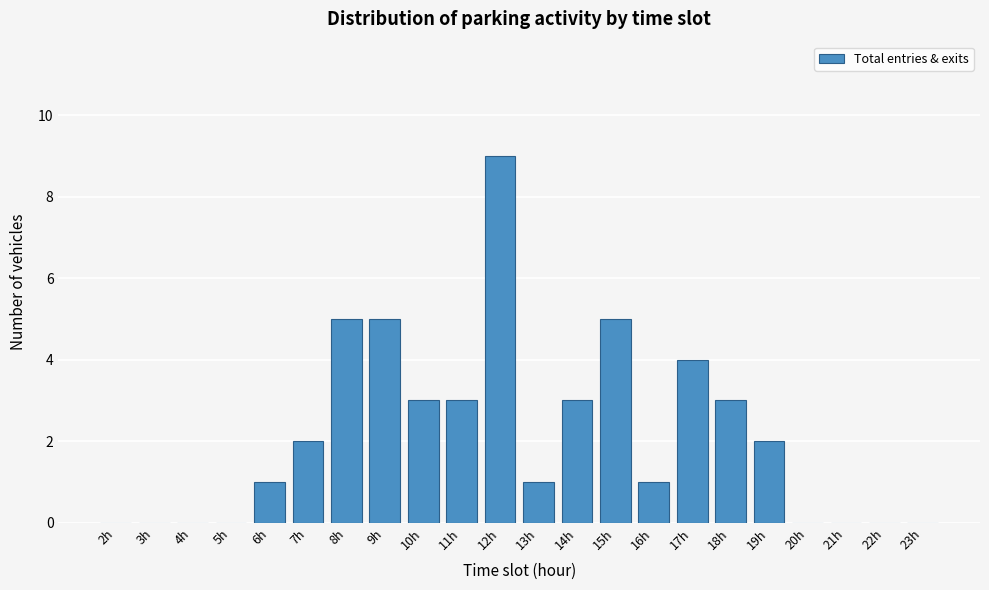

Reading left to right, transcribe all the data shown in this chart.

2h=0	3h=0	4h=0	5h=0	6h=1	7h=2	8h=5	9h=5	10h=3	11h=3	12h=9	13h=1	14h=3	15h=5	16h=1	17h=4	18h=3	19h=2	20h=0	21h=0	22h=0	23h=0